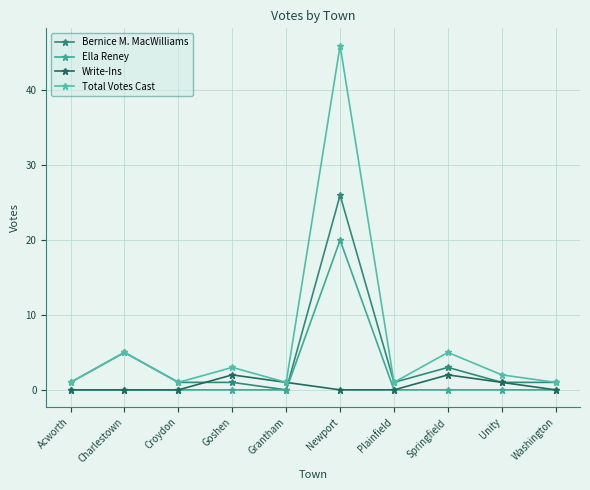

Reading left to right, extract all data points from this chart.

Bernice M. MacWilliams: Acworth=1	Charlestown=5	Croydon=1	Goshen=1	Grantham=0	Newport=26	Plainfield=1	Springfield=3	Unity=1	Washington=1
Ella Reney: Acworth=0	Charlestown=0	Croydon=0	Goshen=0	Grantham=0	Newport=20	Plainfield=0	Springfield=0	Unity=0	Washington=0
Write-Ins: Acworth=0	Charlestown=0	Croydon=0	Goshen=2	Grantham=1	Newport=0	Plainfield=0	Springfield=2	Unity=1	Washington=0
Total Votes Cast: Acworth=1	Charlestown=5	Croydon=1	Goshen=3	Grantham=1	Newport=46	Plainfield=1	Springfield=5	Unity=2	Washington=1